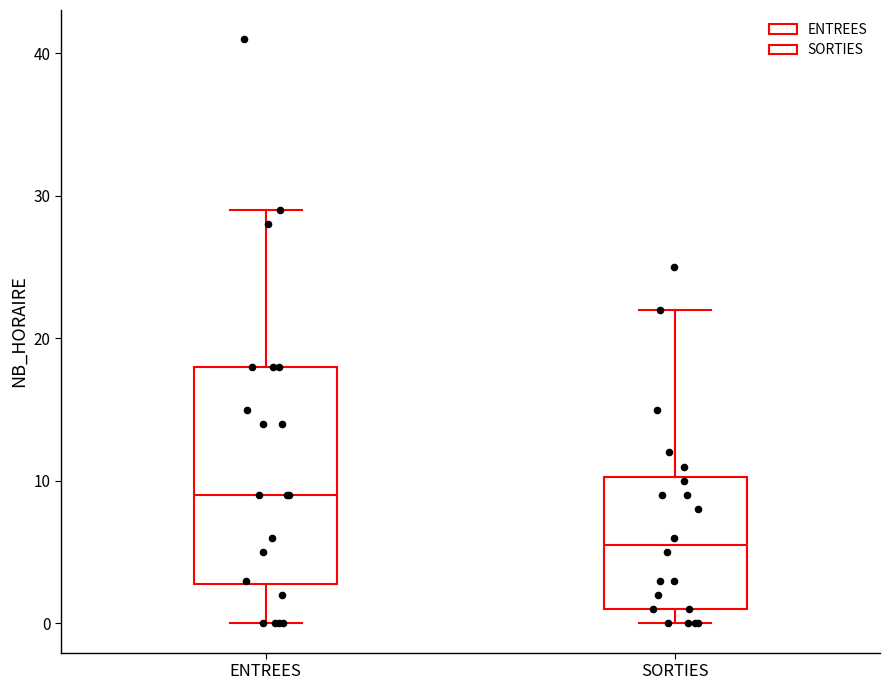

Where does the lower whisker of the box for ENTREES end on the y-axis? The values are not printed on the chart, so give them approximately, as read against the axis.

0